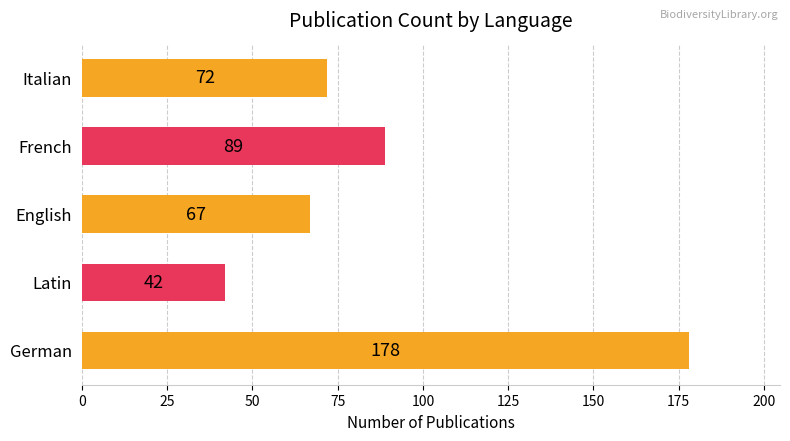

Reading bottom to top, extract all data points from this chart.

178	42	67	89	72